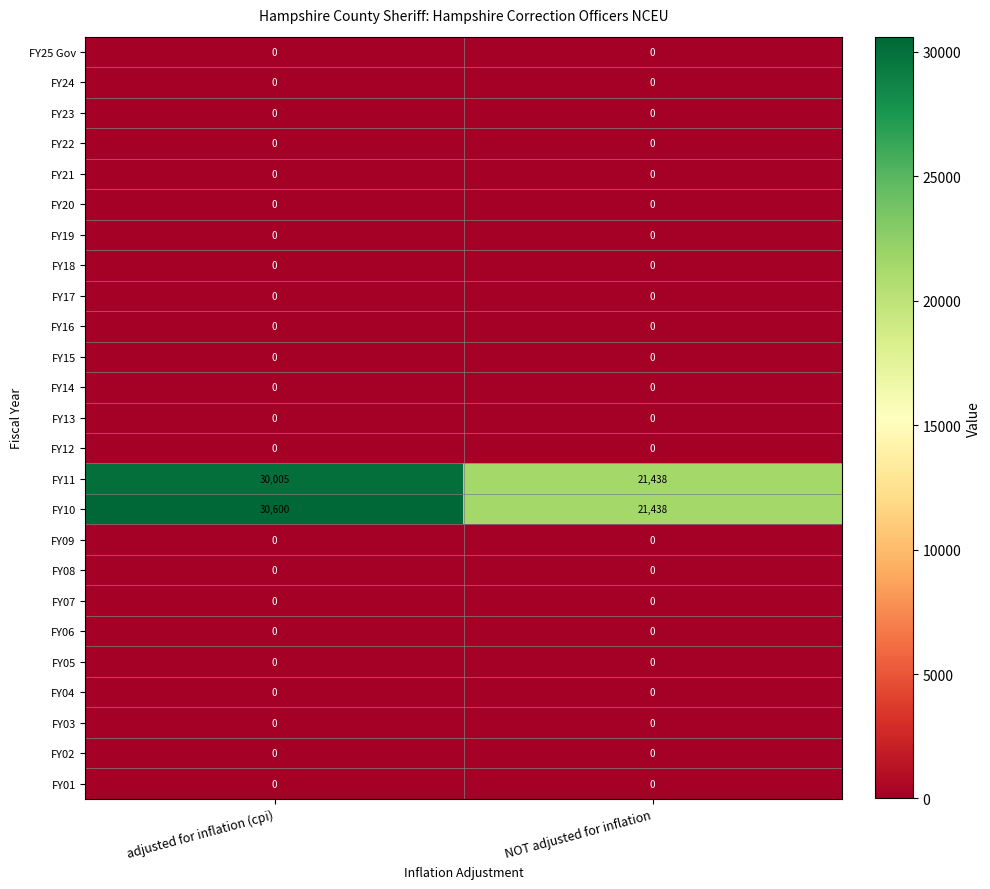

What is the spread (max minus min) of values at adjusted for inflation (cpi)?

30600